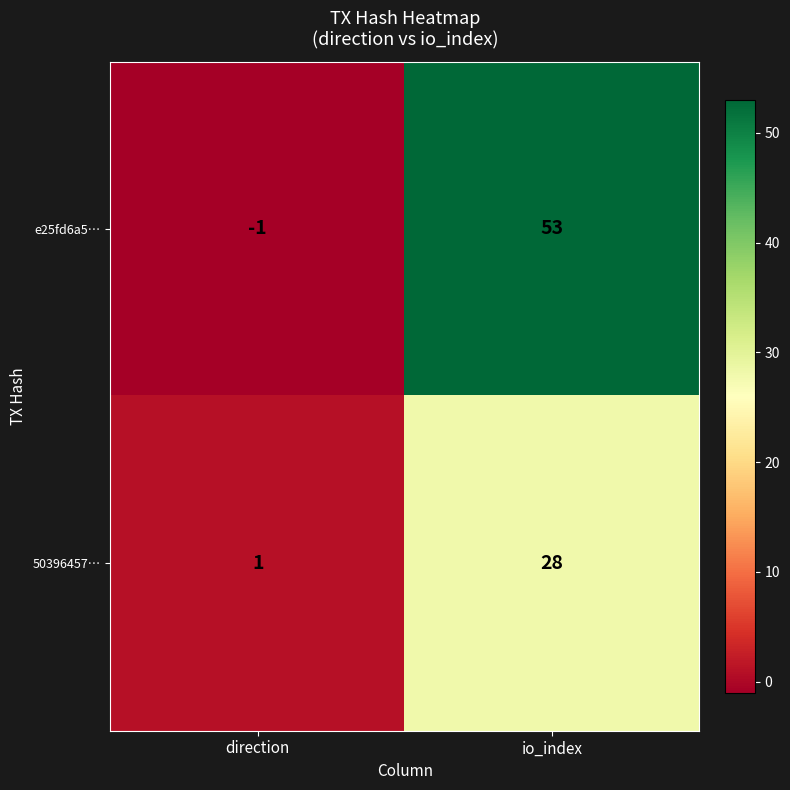

Which category has the highest value across all series?

io_index